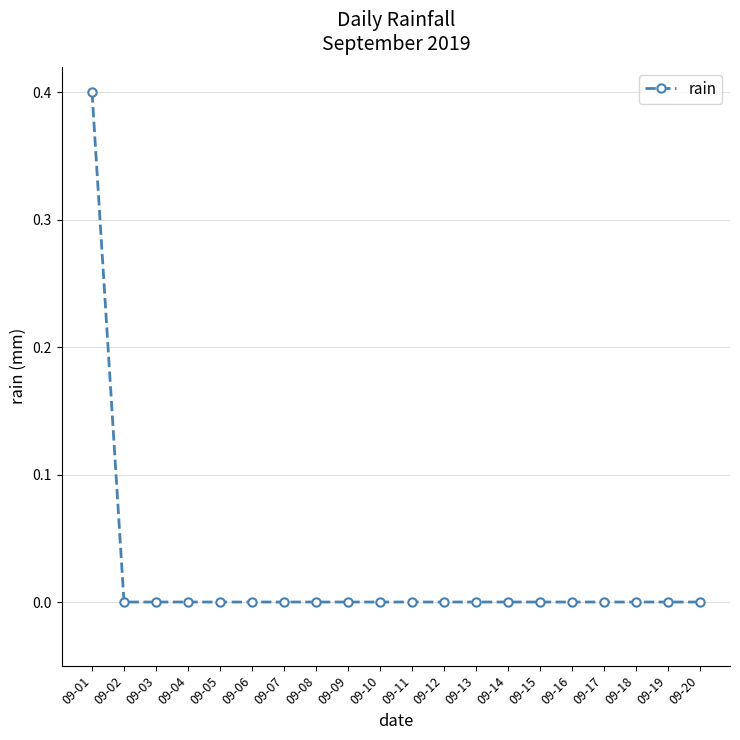

What is the greatest value displayed?

0.4